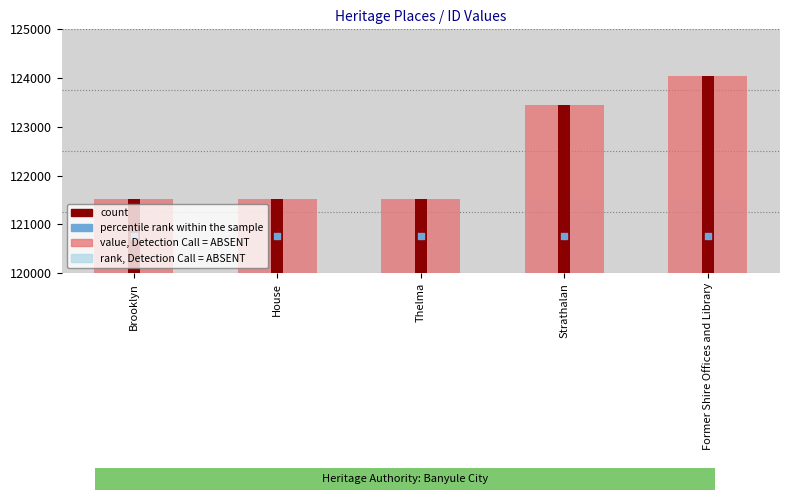

Which series reaches the minimum Y coordinate?

rank, Detection Call = ABSENT